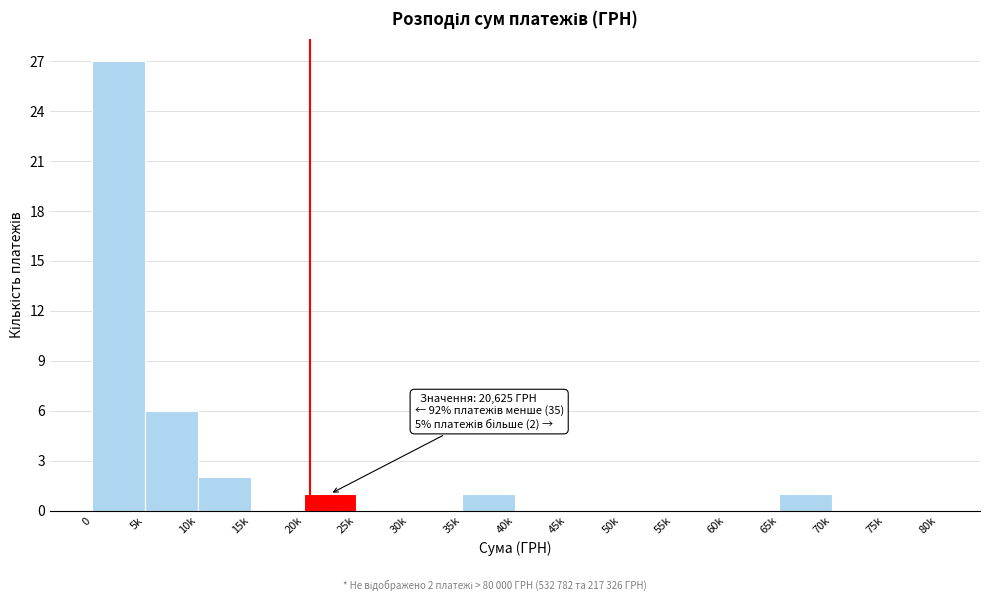

Reading left to right, list all the values displayed in this chart.

0=27	5k=6	10k=2	15k=0	20k=1	25k=0	30k=0	35k=1	40k=0	45k=0	50k=0	55k=0	60k=0	65k=1	70k=0	75k=0